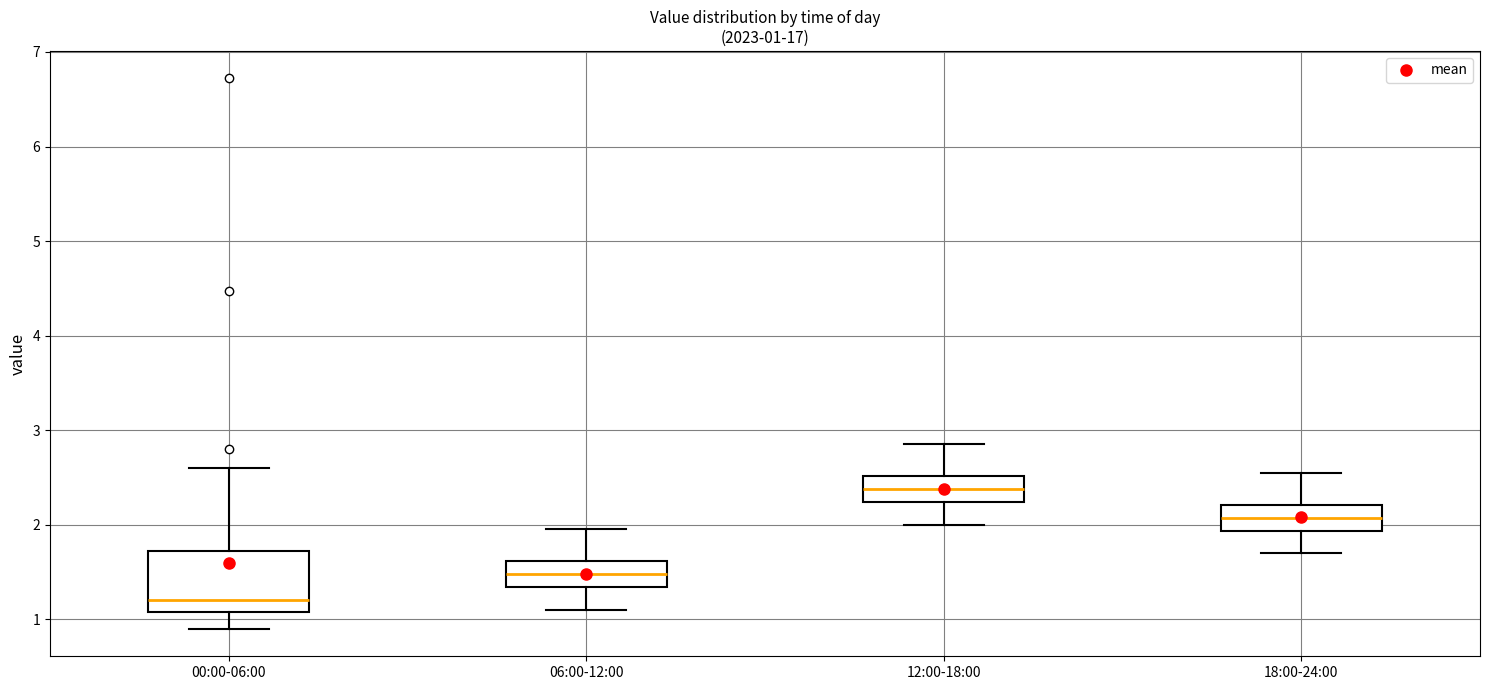

Comparing the boxes themselves (not the whiskers), which one is the tallest?

00:00-06:00